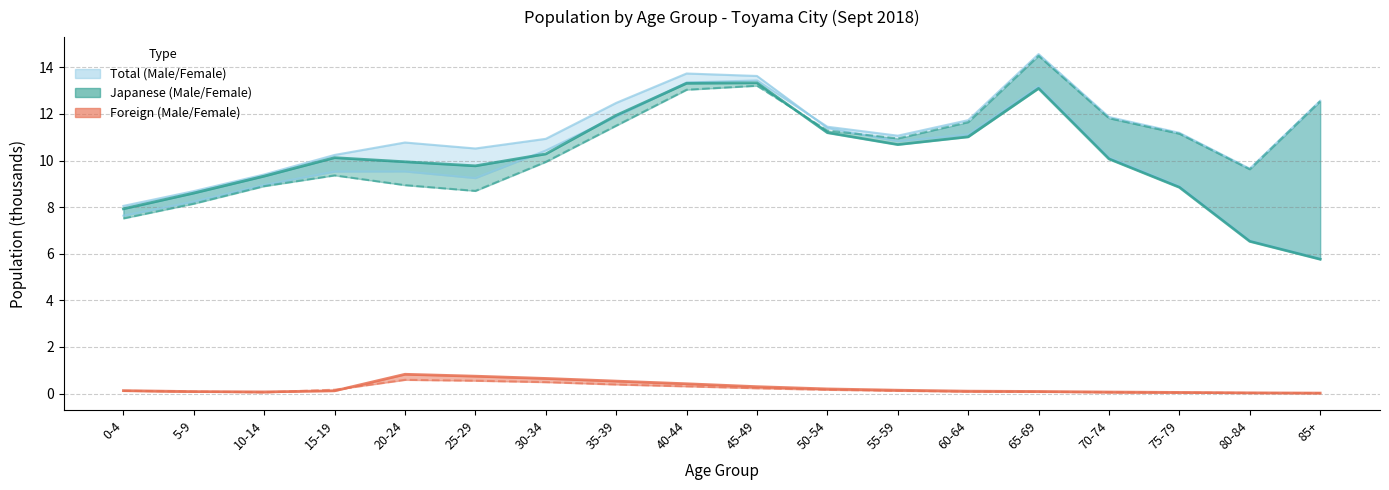

What is the label of the 18th point from the right?

0-4